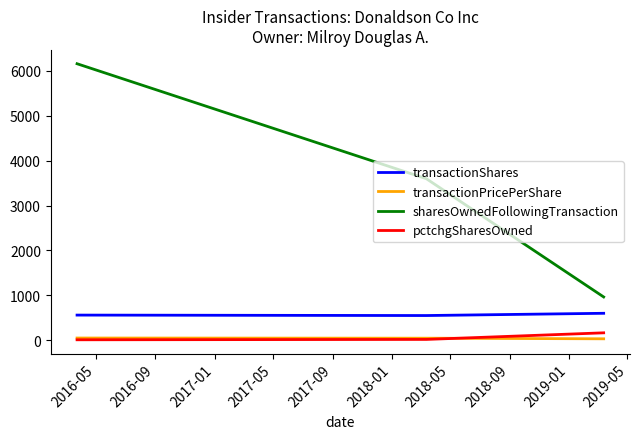

What is the greatest value displayed?

6159.0